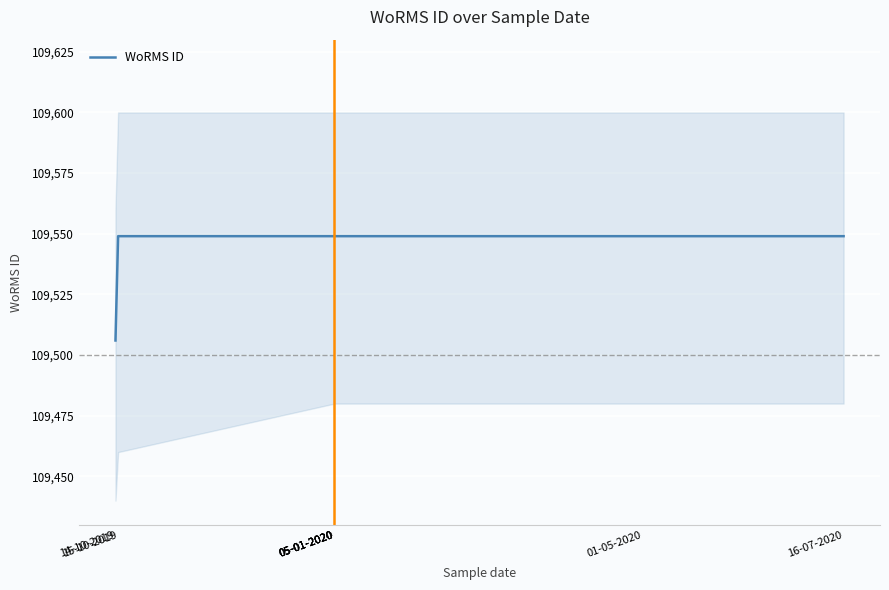

At which label is the value closest to 109527?

14-10-2019